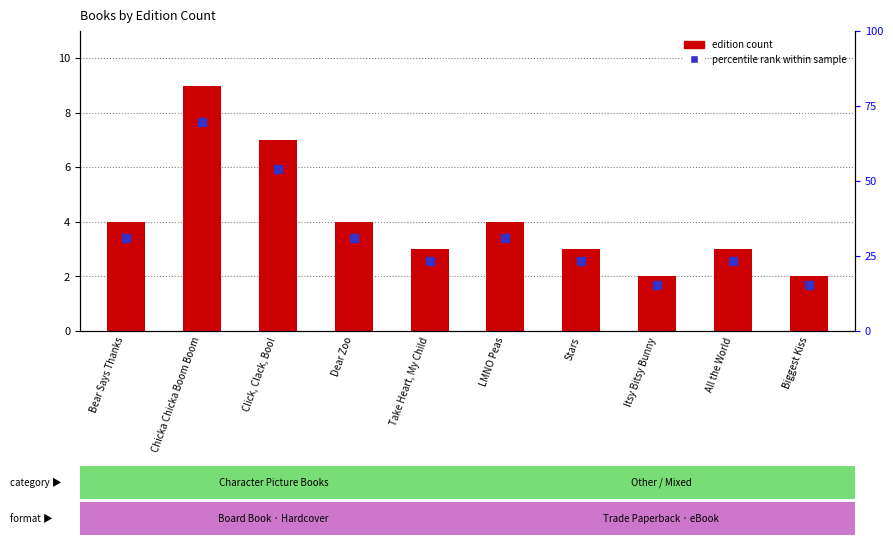

How many values are between 3 and 4?

6